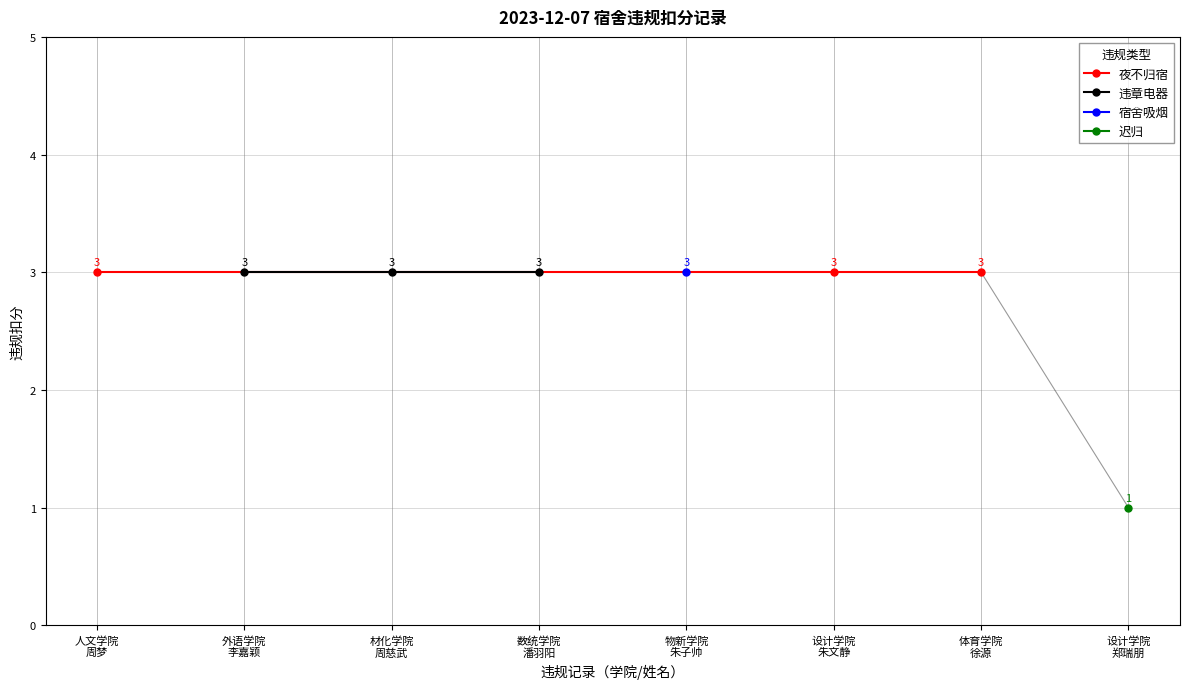

Is it true that the value at 设计学院
郑瑞朋 is 1?

True